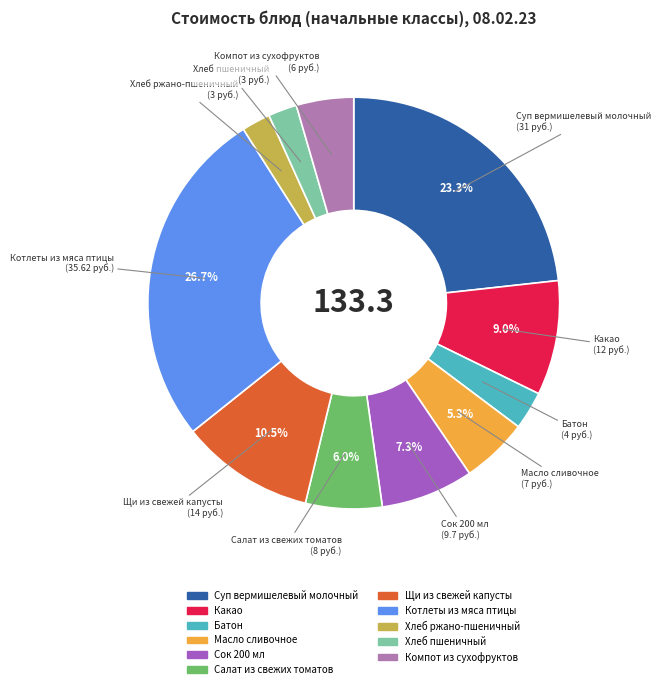

What is the largest slice in the pie chart?

Котлеты из мяса птицы